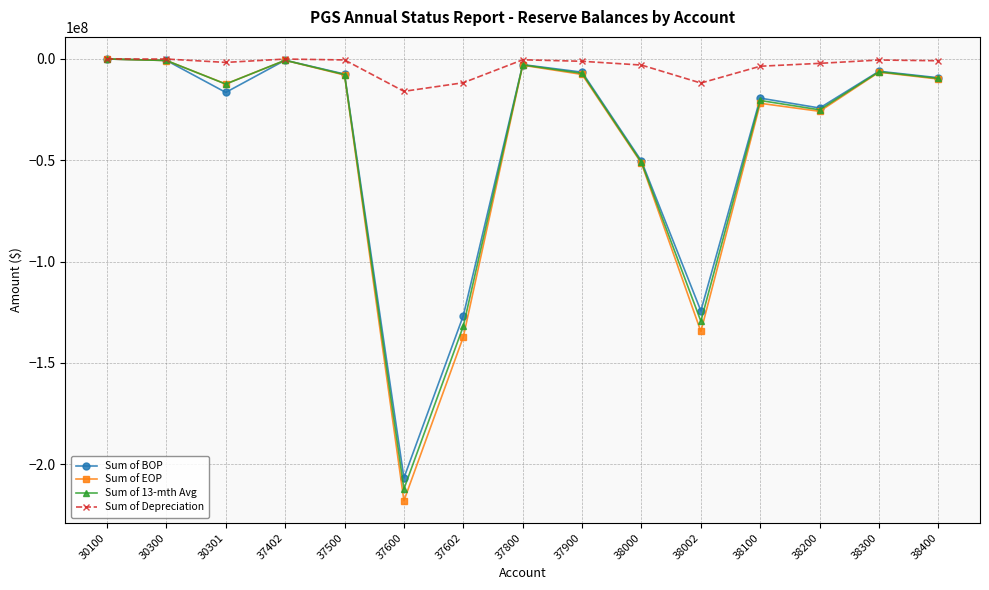

What is the value of the Sum of 13-mth Avg point at the 5th from the left?

-7689350.5